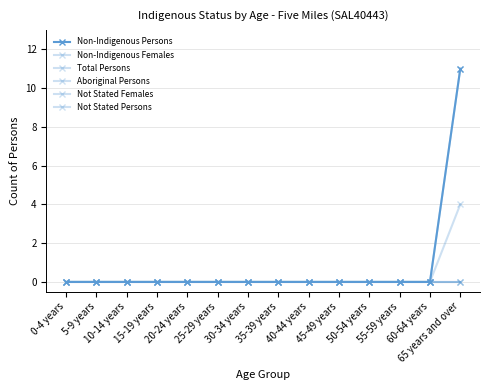

Which series has the widest spread of values?

Non-Indigenous Persons